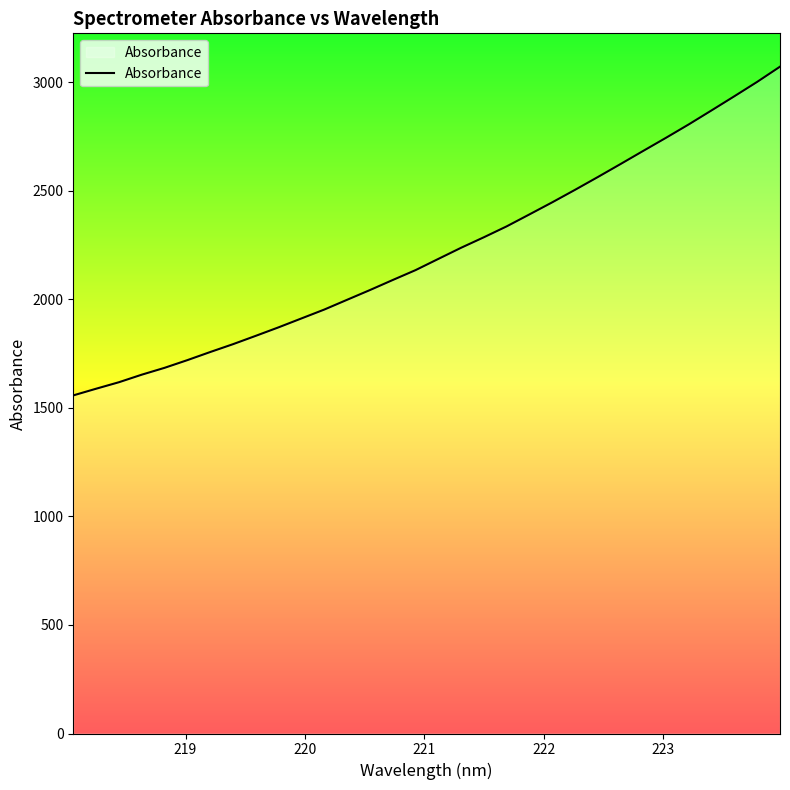

What is the maximum value shown in the chart?

3071.6